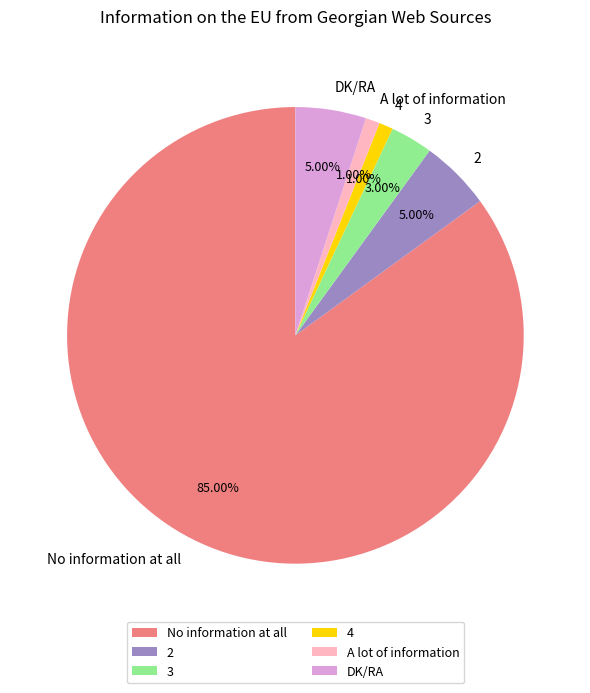

Which slice is the largest?

No information at all